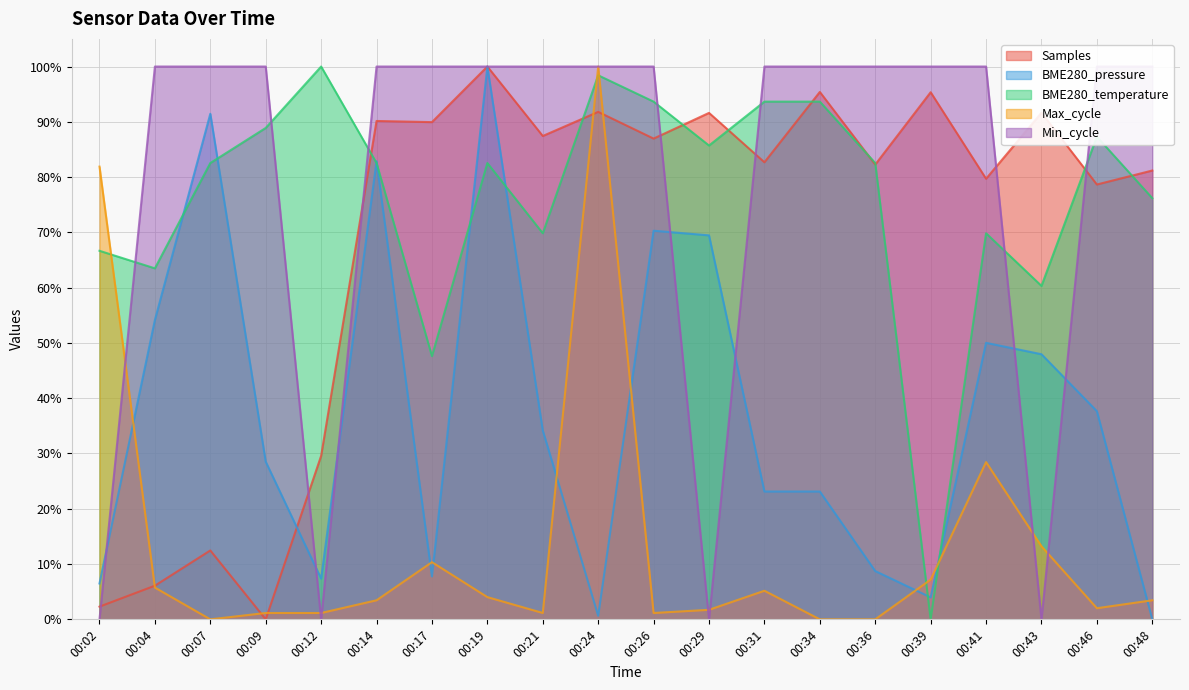

The value of Min_cycle at 00:12 is 0.4. True or false?

False